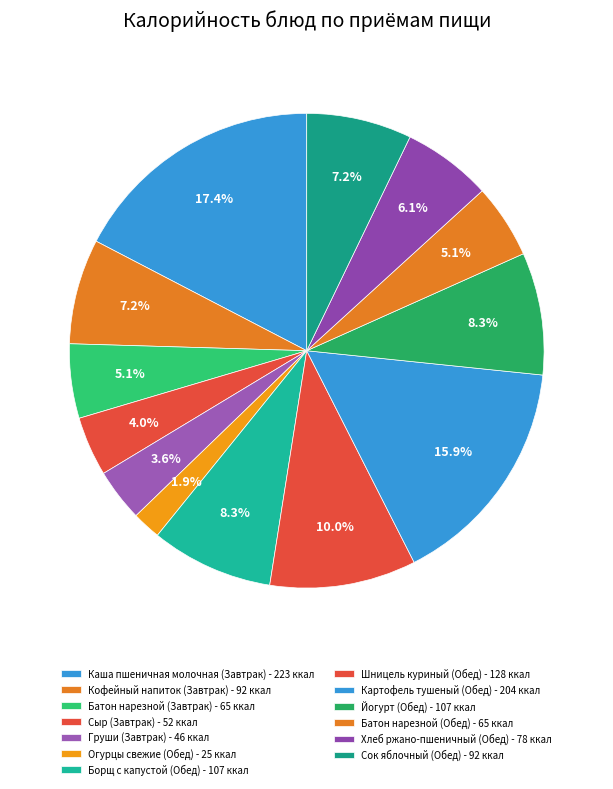

How many slices are in this pie chart?

13